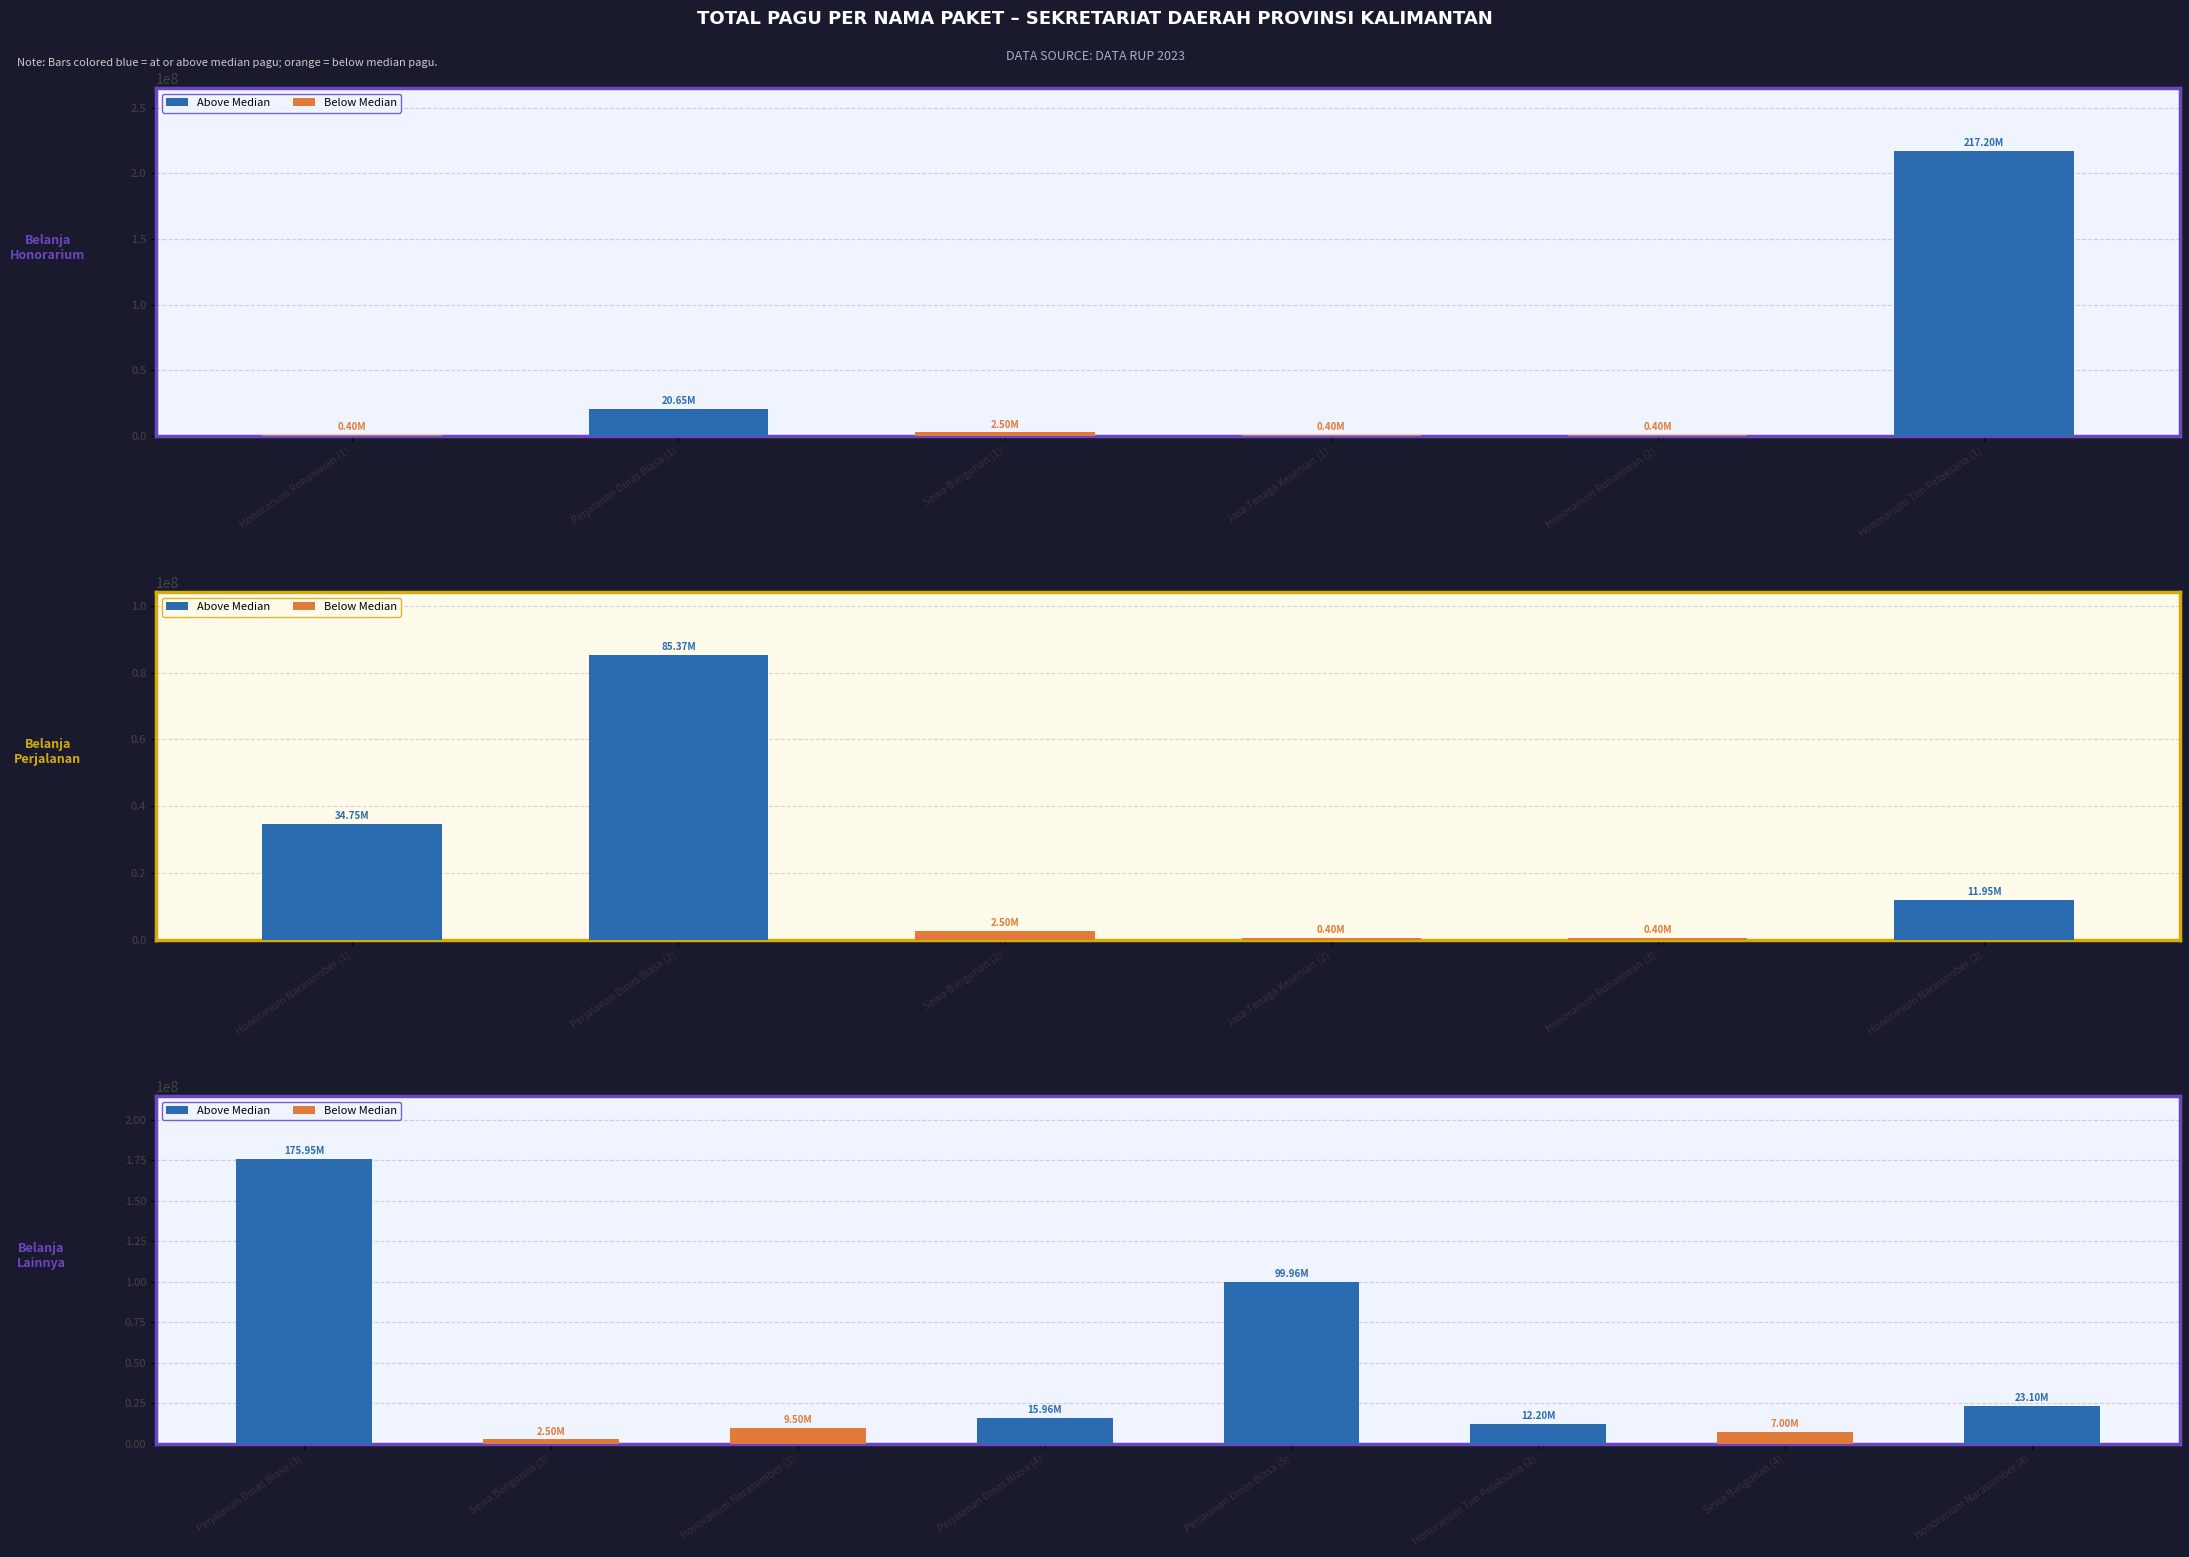

Reading left to right, extract all data points from this chart.

400000	20650000	2500000	400000	400000	217200000	34750000	85366000	2500000	400000	400000	11950000	175952000	2500000	9500000	15957000	99958000	12200000	7000000	23100000